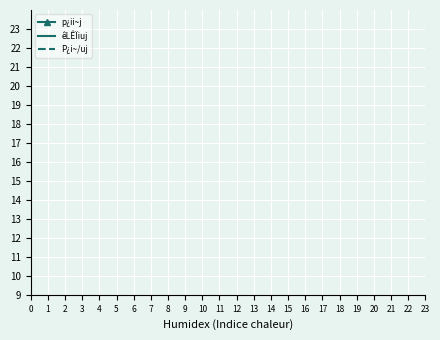

The value of P¿i~/uj at 16 is 5.3. True or false?

False